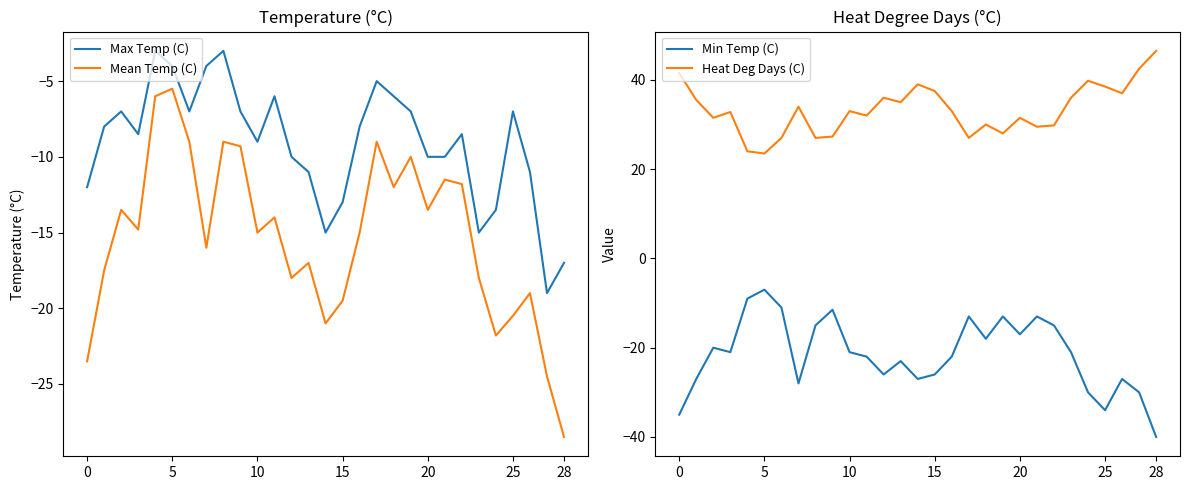

What is the difference between the maximum and minimum values in the Max Temp (C) series?

16.0